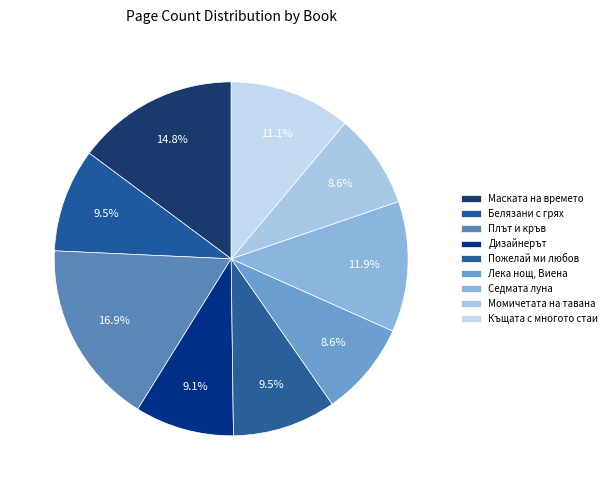

How many slices are in this pie chart?

9